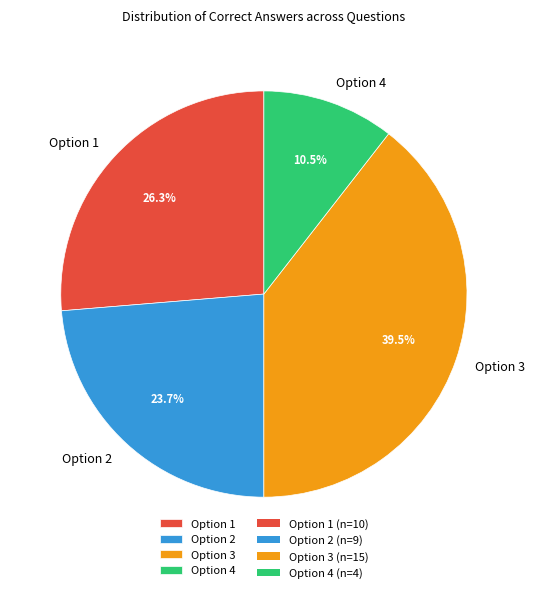

Which has a higher value, Option 3 or Option 1?

Option 3